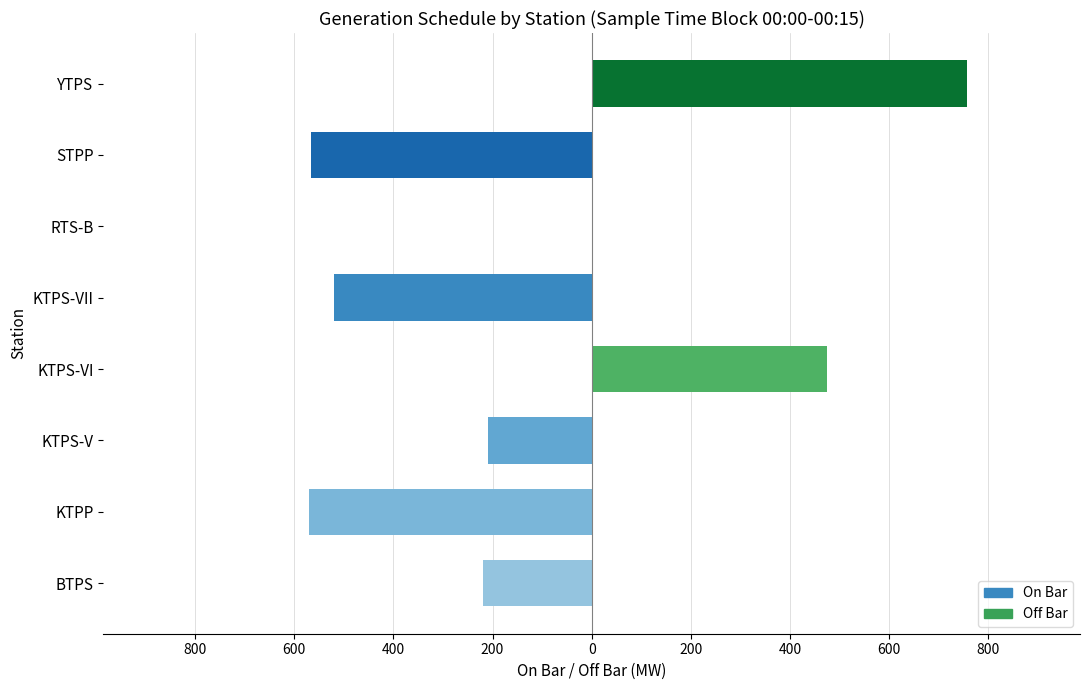

What is the average value of the On Bar series?

-260.7